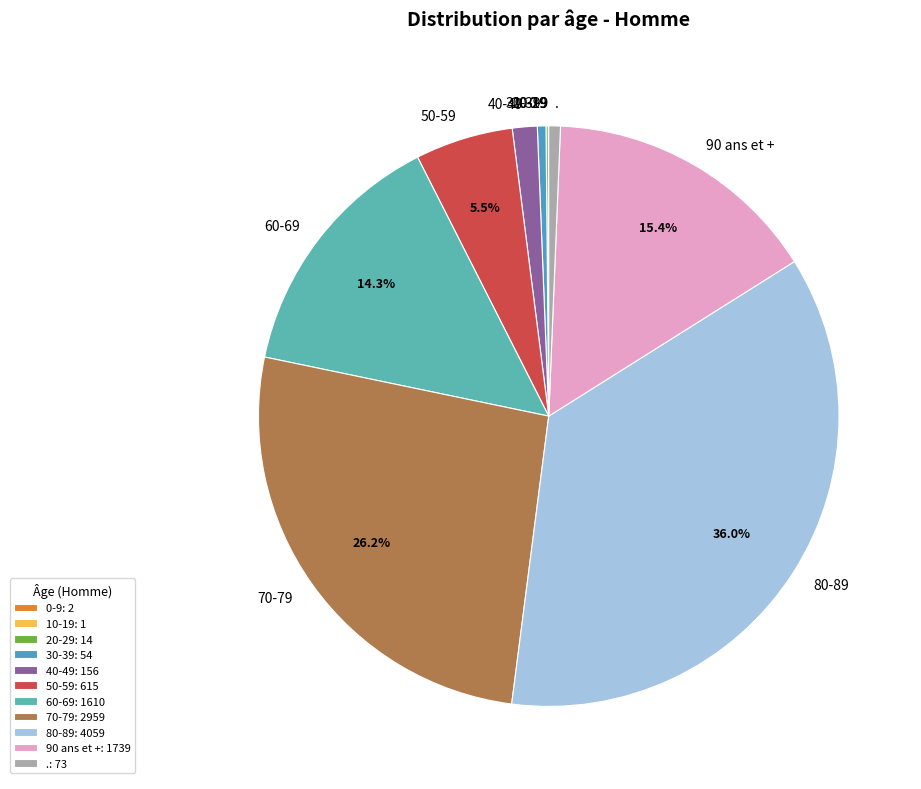

Which slice is the smallest?

10-19